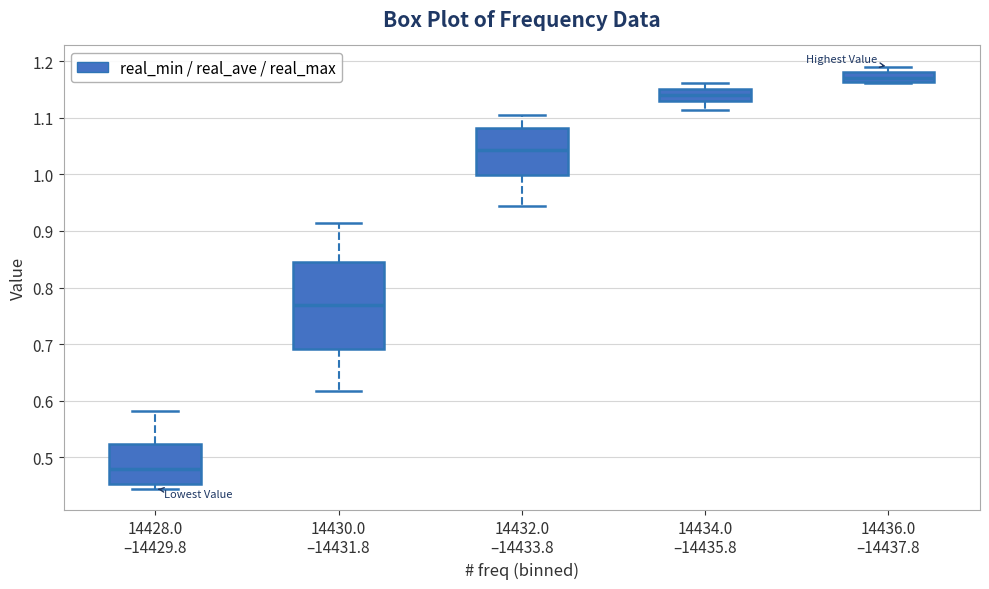

Reading left to right, transcribe this box plot: for each box, give where its median line is, the range the box spans, and where its two whiskers end, as read against the y-axis. The values are not printed on the chart, so give them approximately, as read against the axis.

14428.0 –14429.8: median 0.48, box 0.45 to 0.52, whiskers 0.44 to 0.58
14430.0 –14431.8: median 0.77, box 0.69 to 0.84, whiskers 0.62 to 0.91
14432.0 –14433.8: median 1.04, box 1.00 to 1.08, whiskers 0.94 to 1.10
14434.0 –14435.8: median 1.14, box 1.13 to 1.15, whiskers 1.11 to 1.16
14436.0 –14437.8: median 1.17, box 1.16 to 1.18, whiskers 1.16 to 1.19